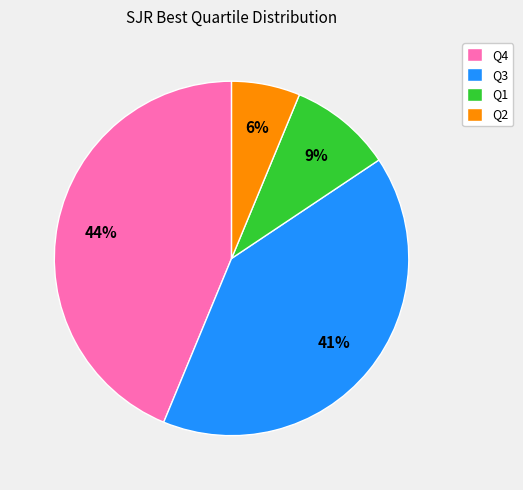

Between Q1 and Q2, which is larger?

Q1